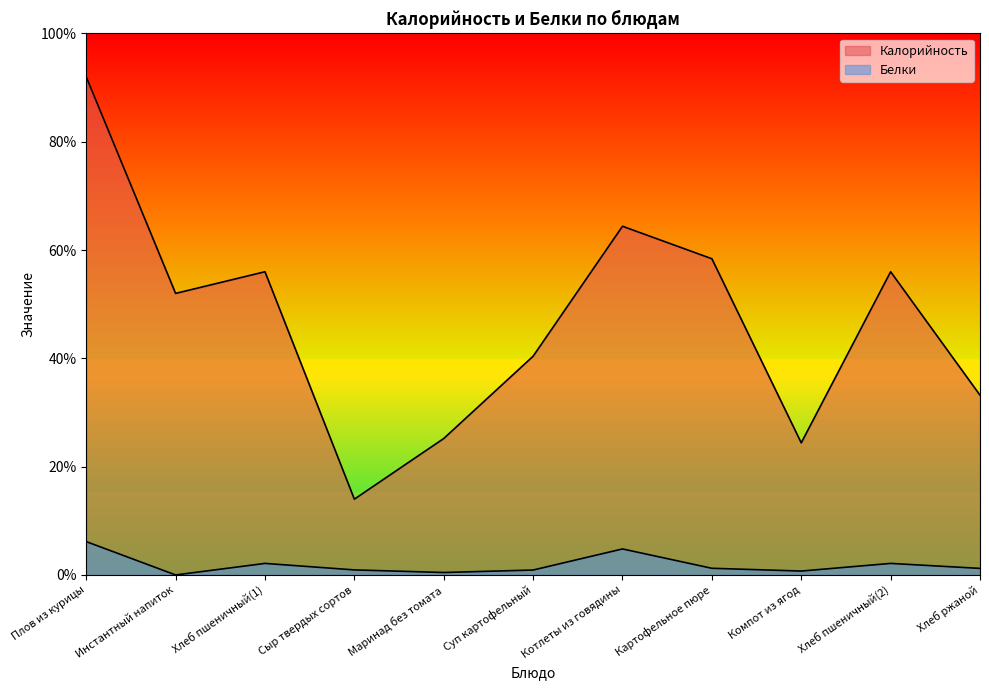

What is the greatest value displayed?

230.0